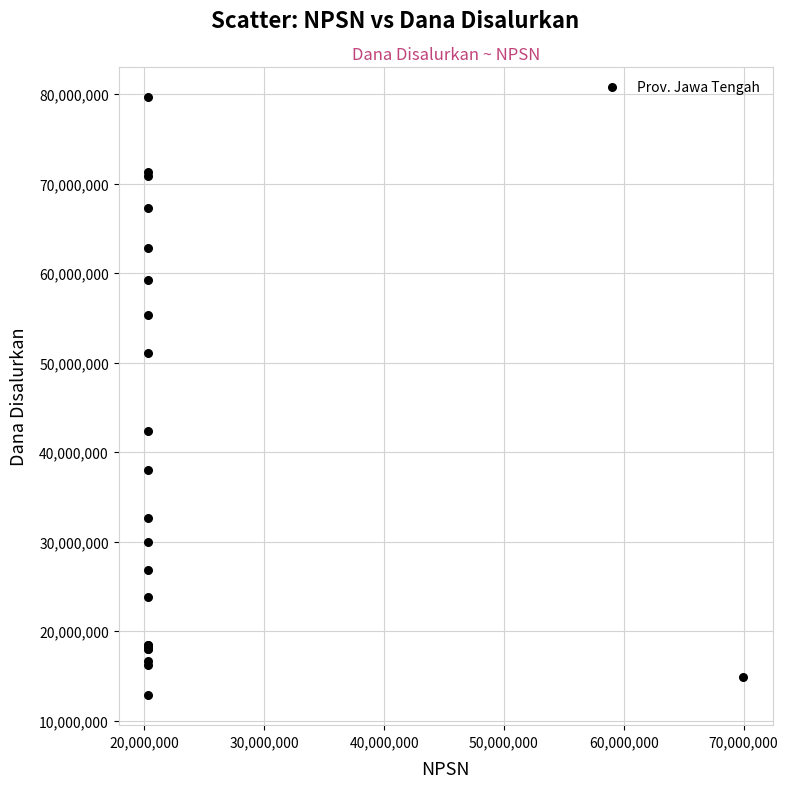

What Y value in the scatter plot is closest to 46237500?

42300000